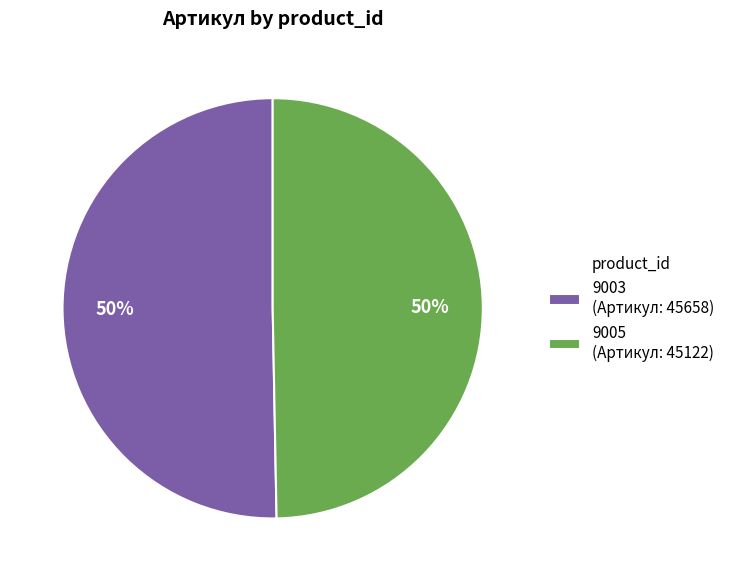

Approximately how many times larger is the value at 9005 (Артикул: 45122) compared to 9003 (Артикул: 45658)?

1.0